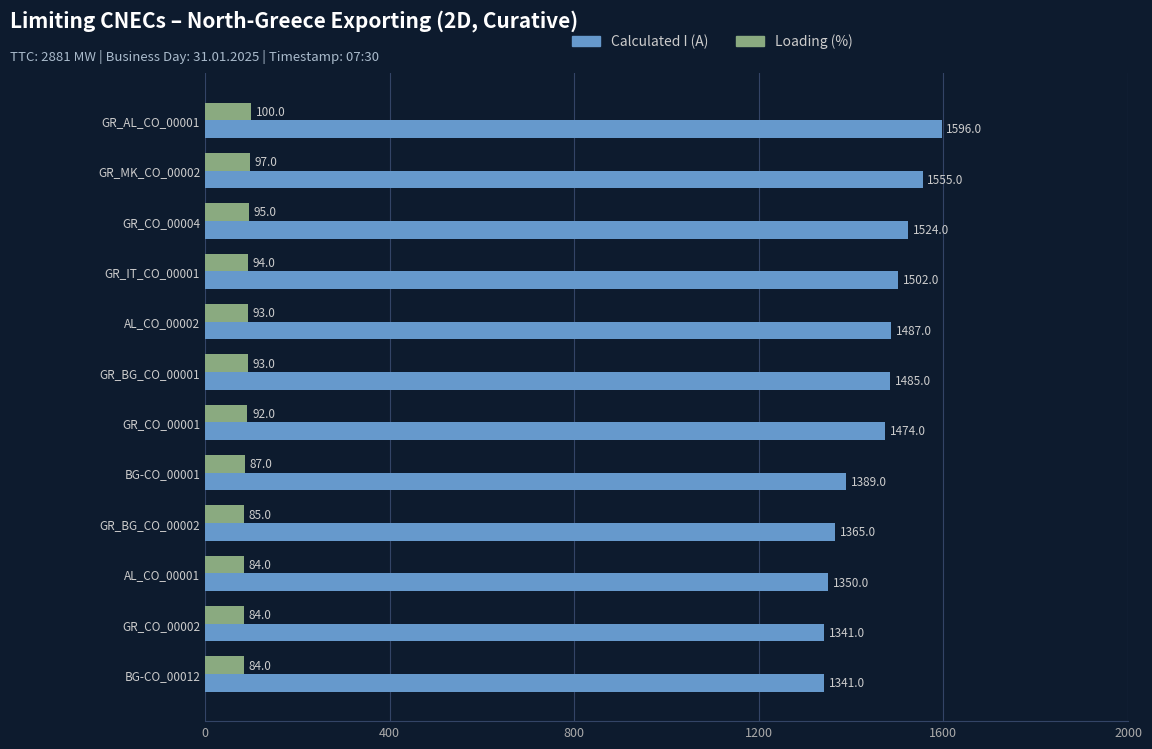

Where is Calculated I (A) nearest to the value 1468?

GR_CO_00001